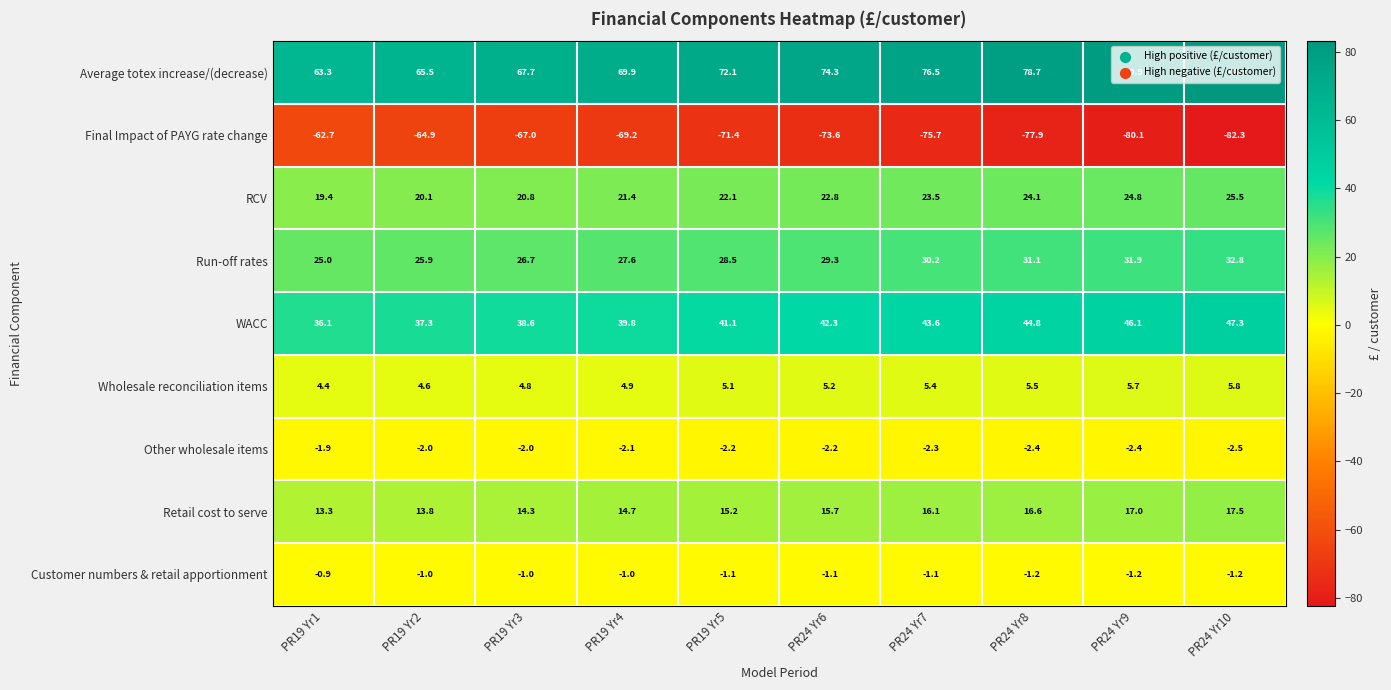

What is the sum of all Retail cost to serve values?

154.2